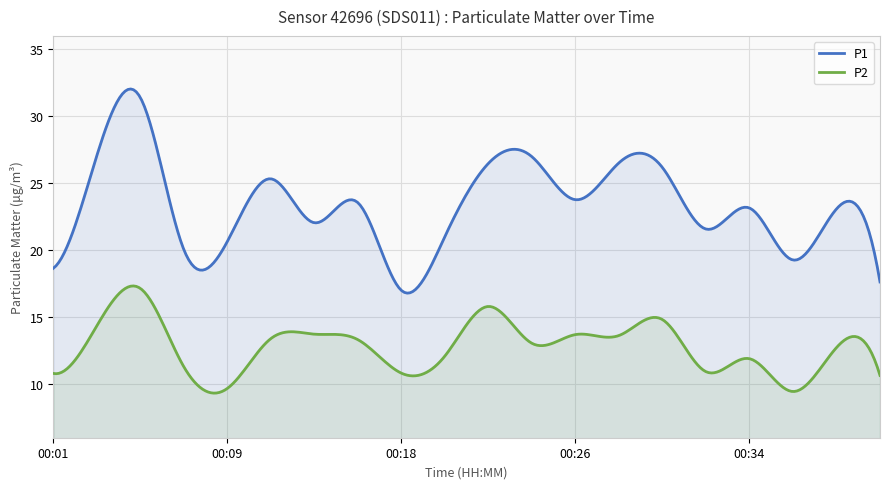

List the labels in order of P2 value, smallest first.

00:36, 00:09, 00:41, 00:01, 00:18, 00:32, 00:07, 00:34, 00:20, 00:38, 00:24, 00:16, 00:12, 00:28, 00:26, 00:14, 00:03, 00:30, 00:22, 00:05